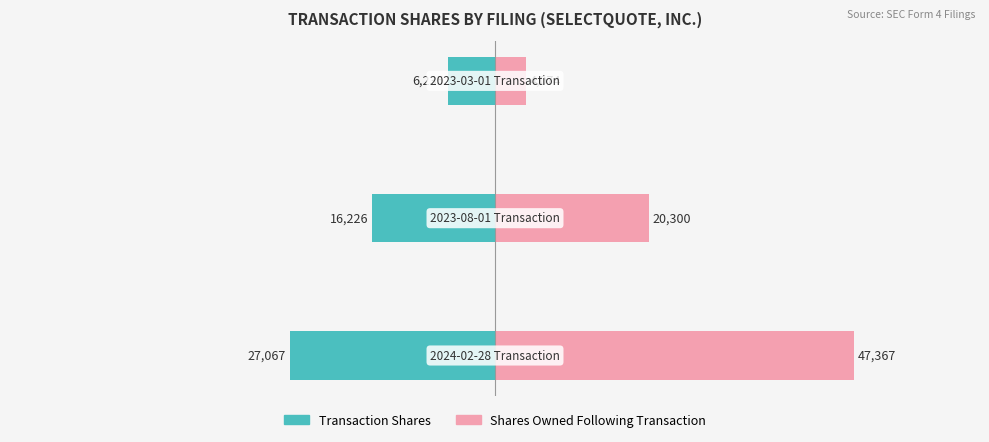

Is the value of sharesOwnedFollowingTransaction at 0 greater than the value of transactionShares at 2?

Yes